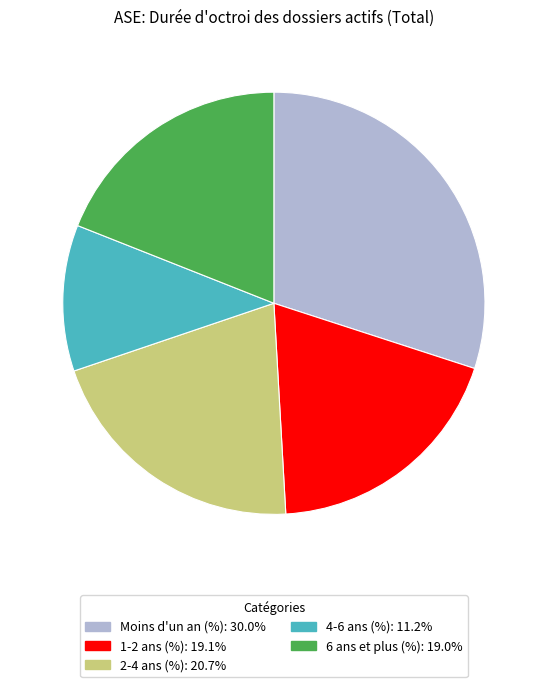

Is the sum of 4-6 ans (%) and 2-4 ans (%) greater than half?

No